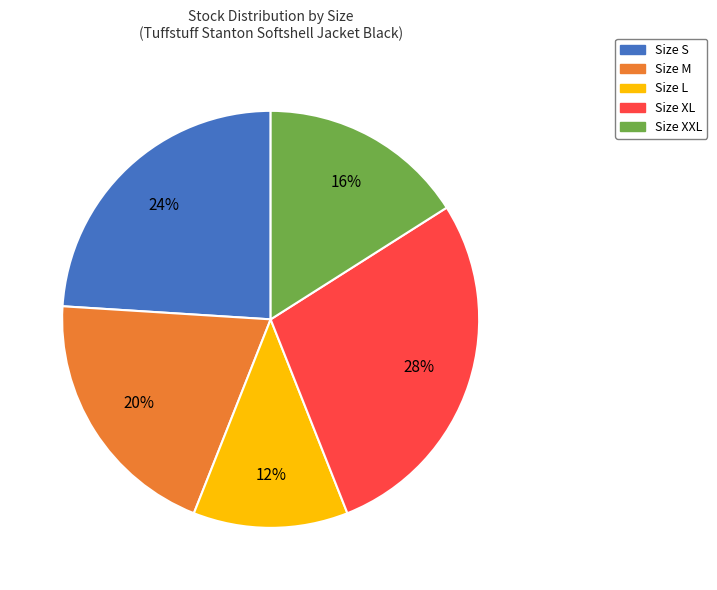

Does any single category account for the majority?

No